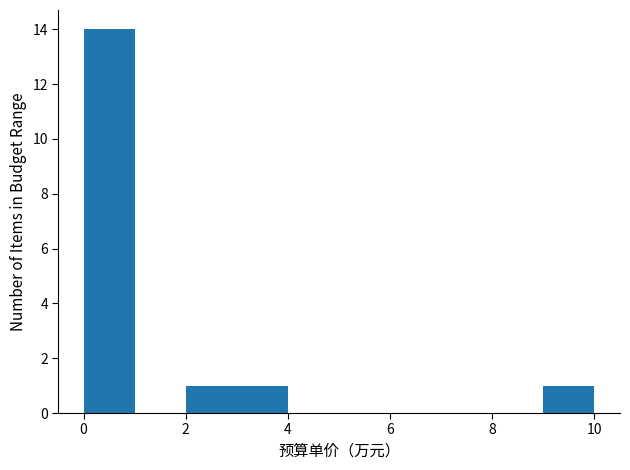

Which range on the x-axis has the tallest bar?

0 to 1